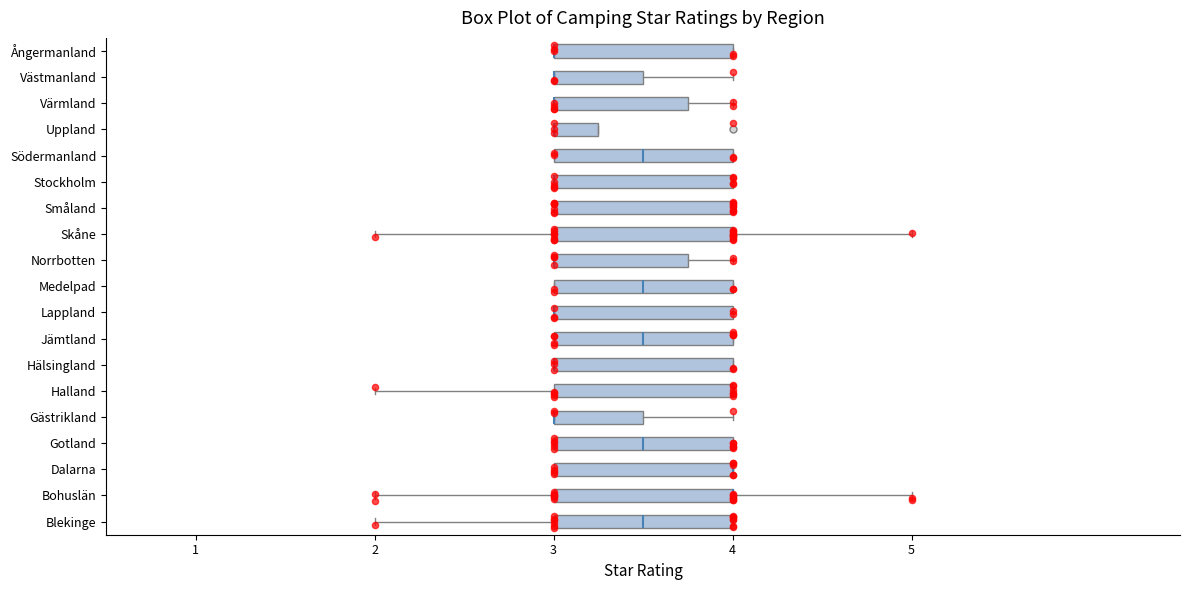

Where is the left edge of the box for Dalarna on the x-axis? The values are not printed on the chart, so give them approximately, as read against the axis.

3.0